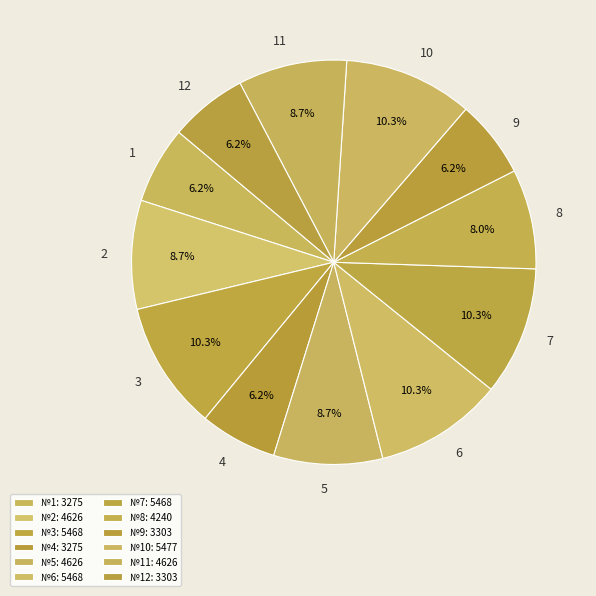

To the nearest percent, what is the difference between the 6 and 4 slice percentages?

4%